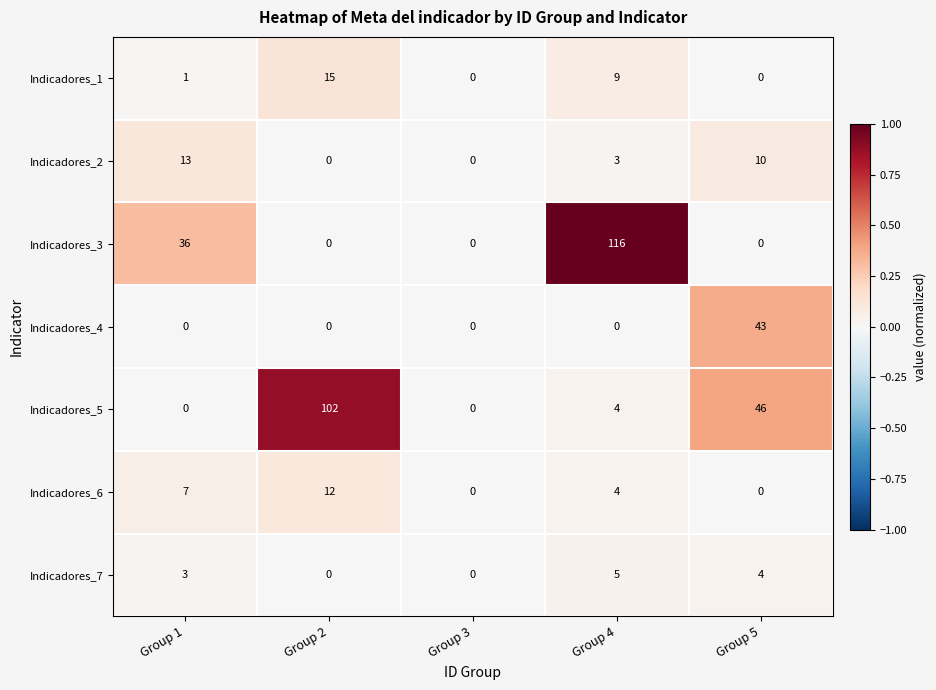

What is the difference between the Indicadores_5 values at Group 1 and Group 4?

4